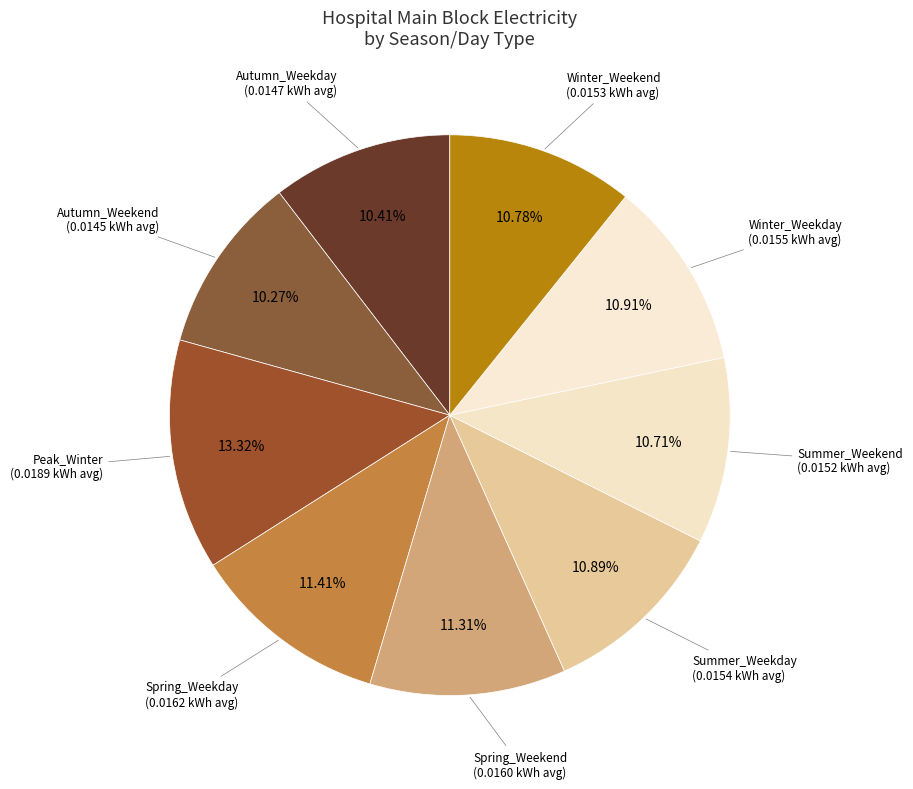

To the nearest percent, what is the average slice percentage?

11%